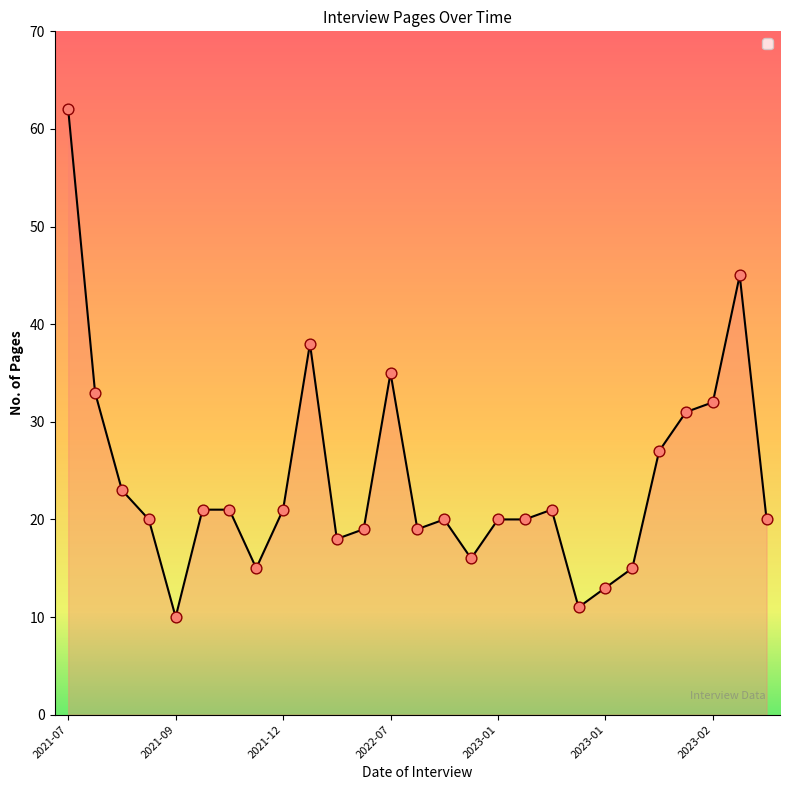

Which has a higher value, 2023-02-02 or 2023-03-02?

2023-03-02